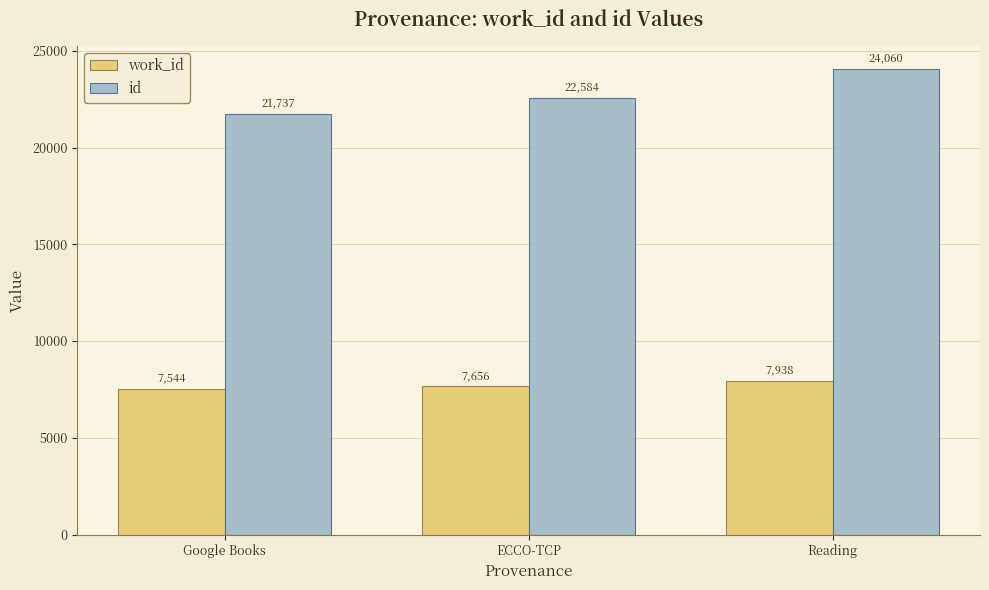

Reading right to left, transcribe all the data shown in this chart.

work_id: 7938	7656	7544
id: 24060	22584	21737